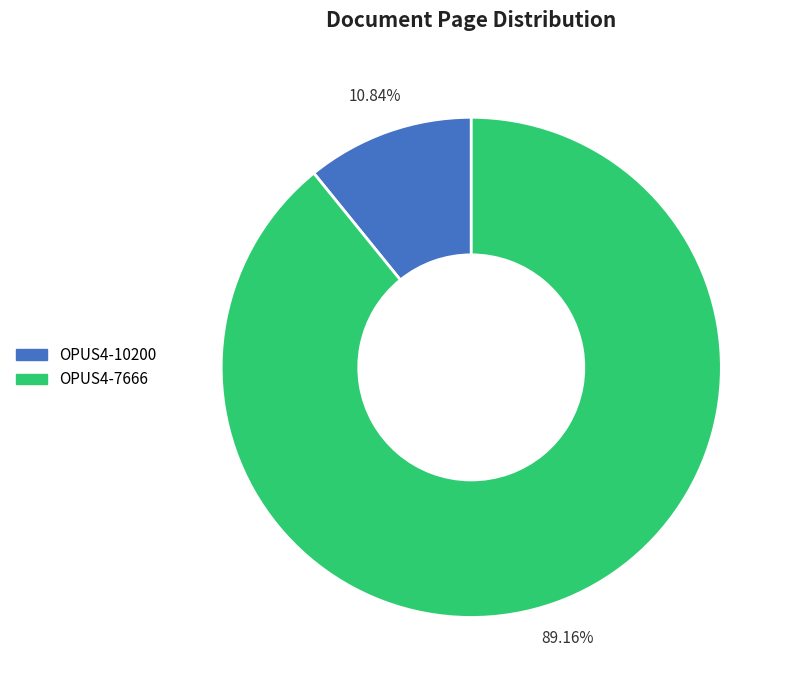

True or false: OPUS4-7666 accounts for 78% of the total.

False